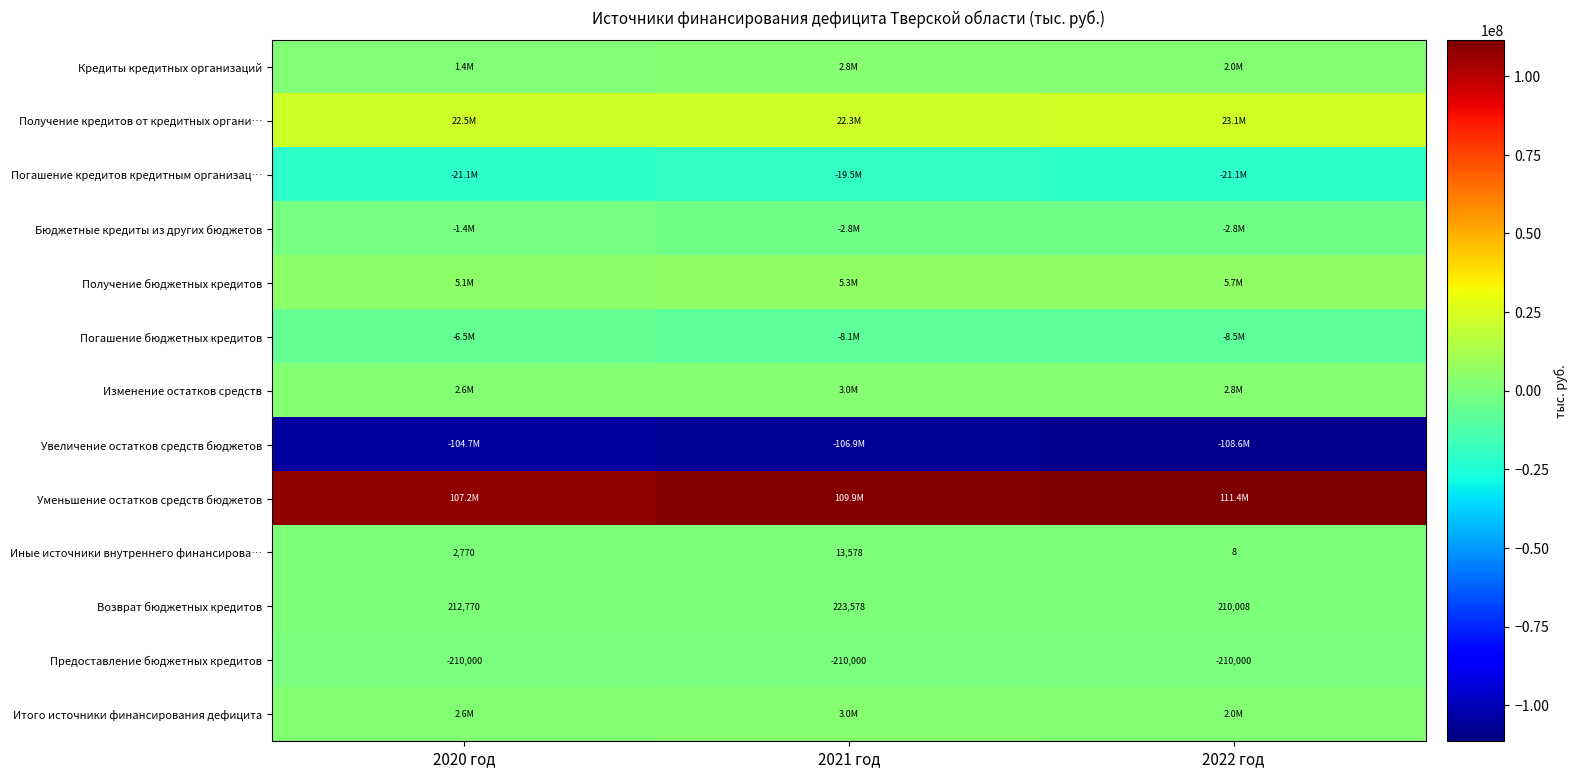

Is it true that Возврат бюджетных кредитов equals 210008.0 at 2022 год?

True